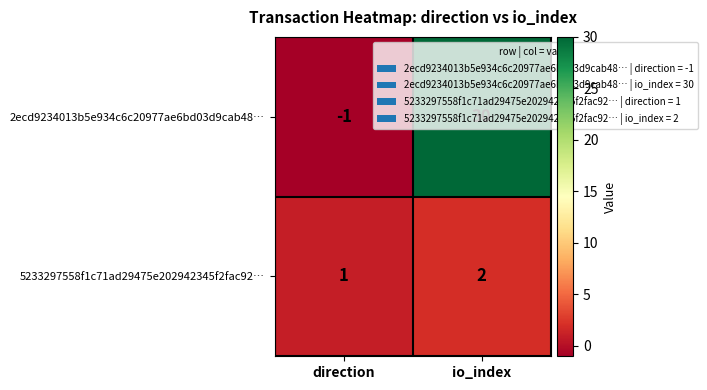

What is the sum of all 5233297558f1c71ad29475e202942345f2fac92… values?

3